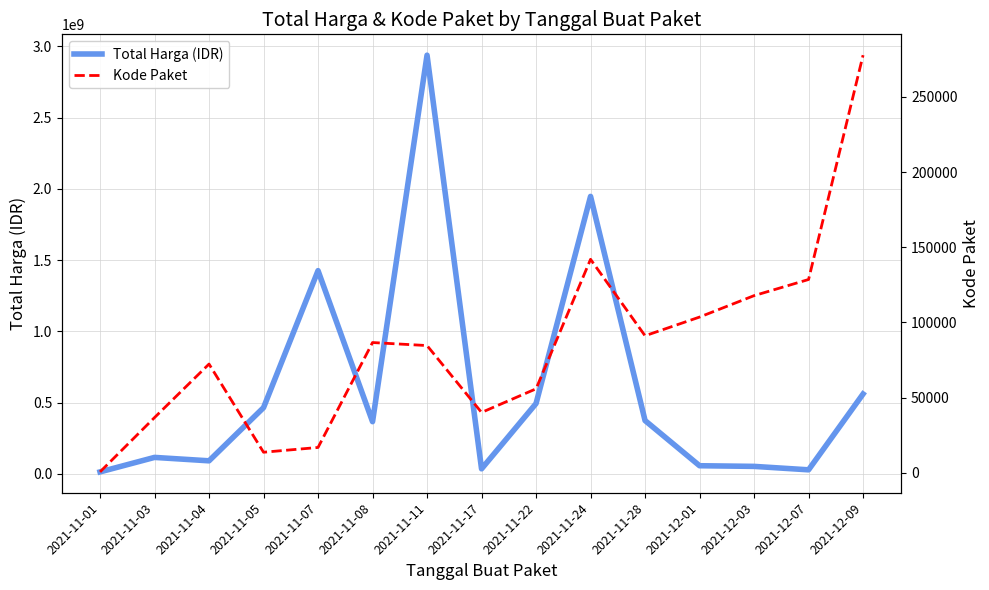

What position from the left is 2021-11-17?

8